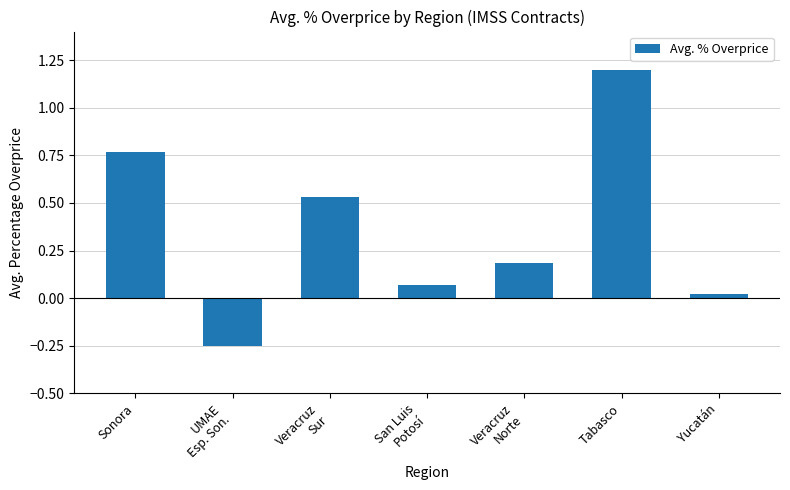

The chart shows a value of 0.3 at Sonora. True or false?

False